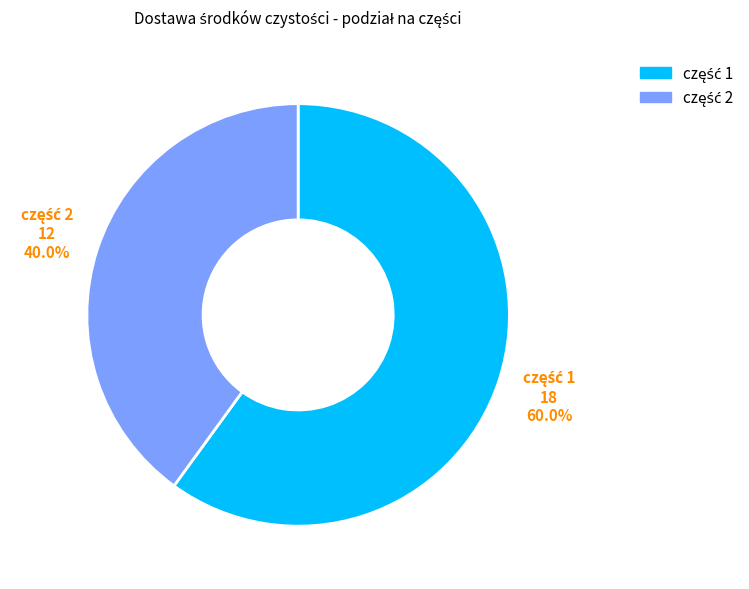

The część 2 slice represents 40% of the pie. True or false?

True